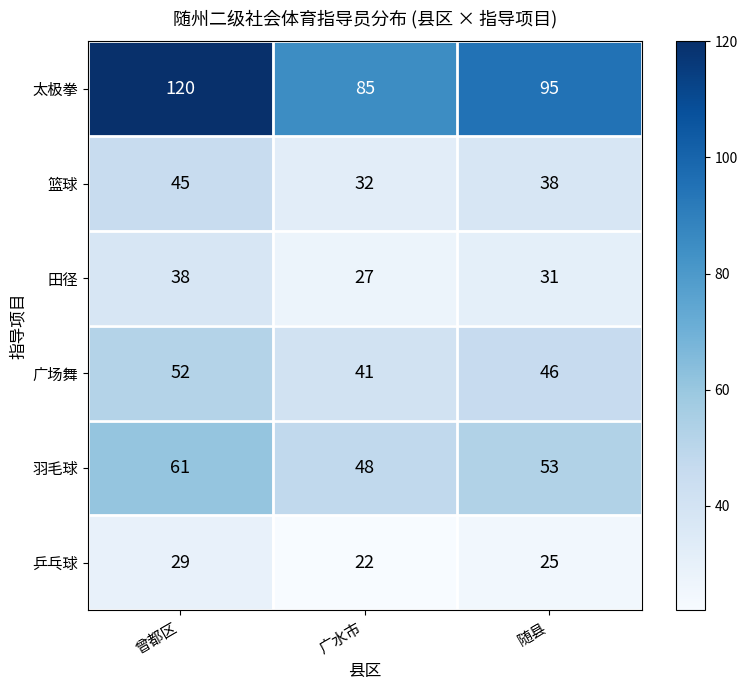

Rank the series at 随县 from lowest to highest value.

乒乓球, 田径, 篮球, 广场舞, 羽毛球, 太极拳